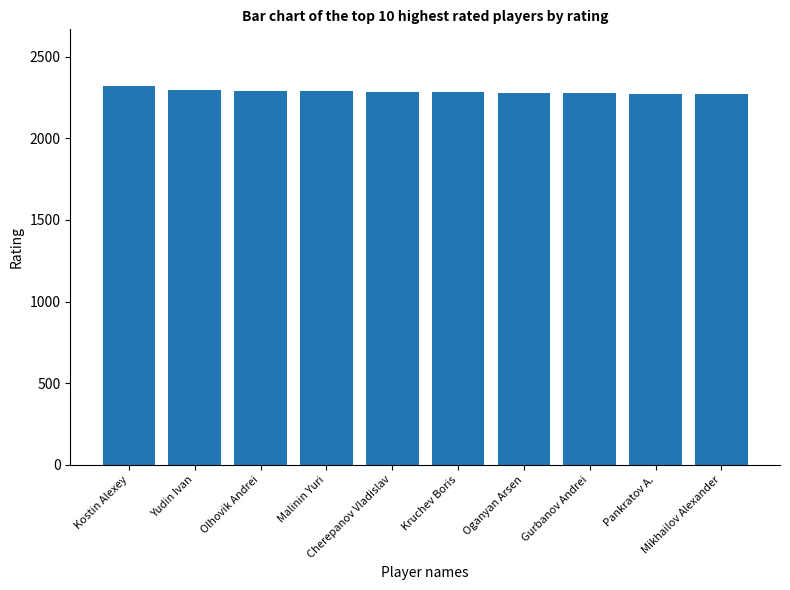

What is the approximate value at Mikhailov Alexander?

2270